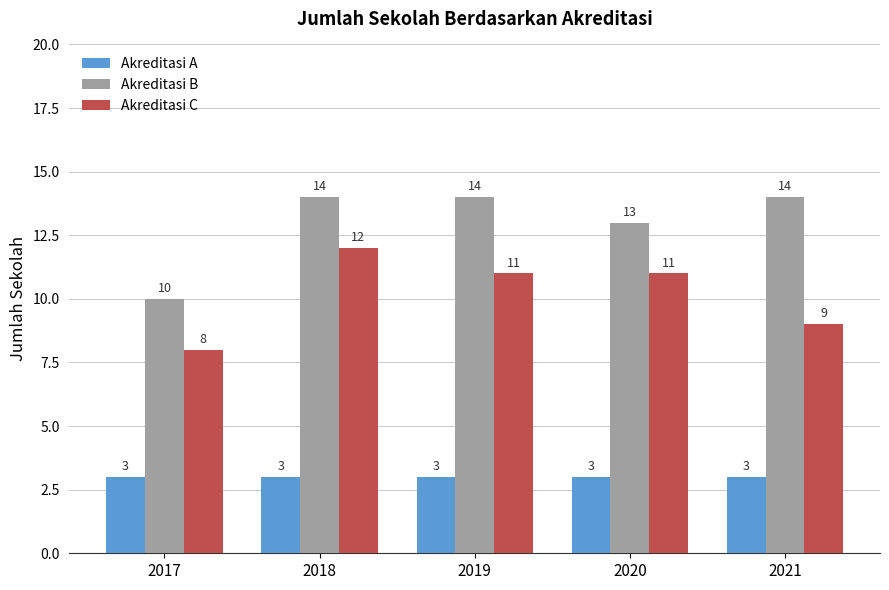

What is the sum of the Akreditasi C values at 2021 and 2020?

20